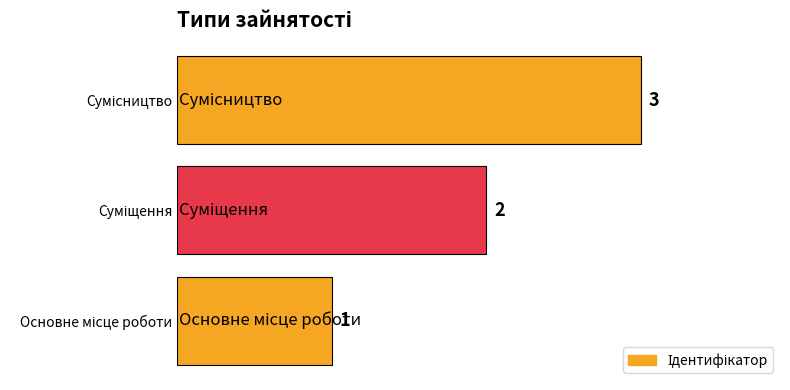

Count the values in the range 1 to 3.

3